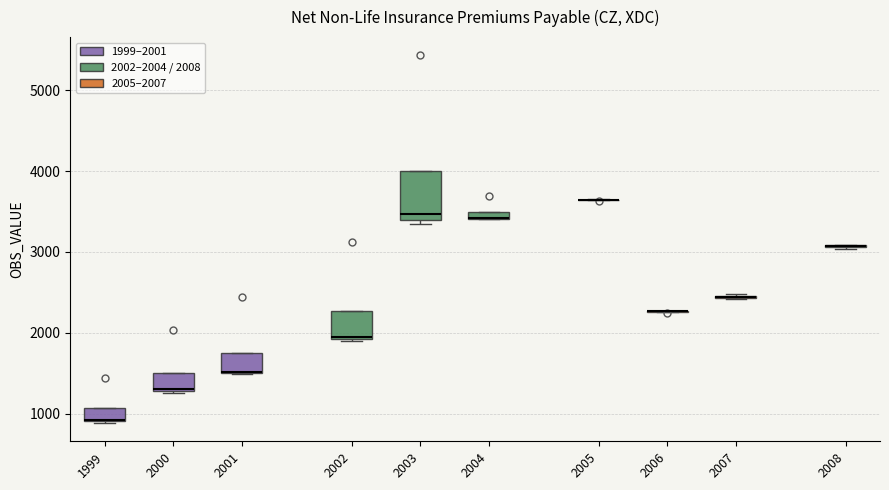

Which box is the tallest, from its lower edge to its upper edge?

2003